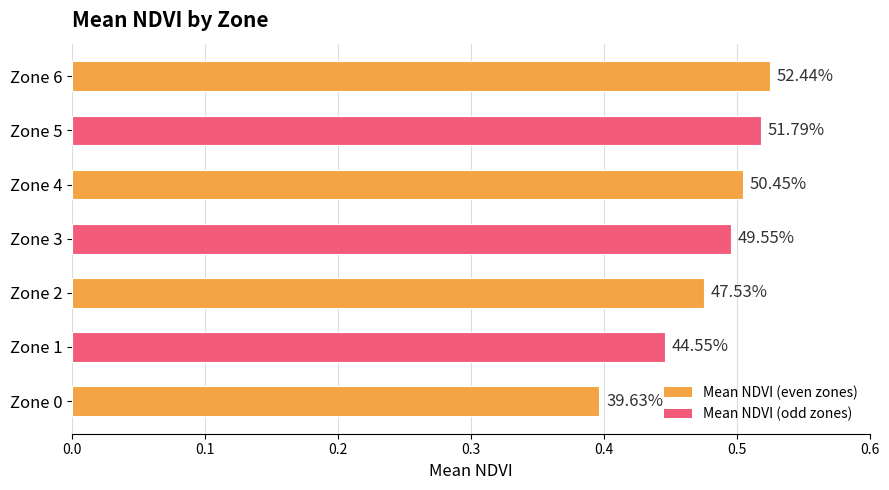

Does the chart contain stacked bars?

No